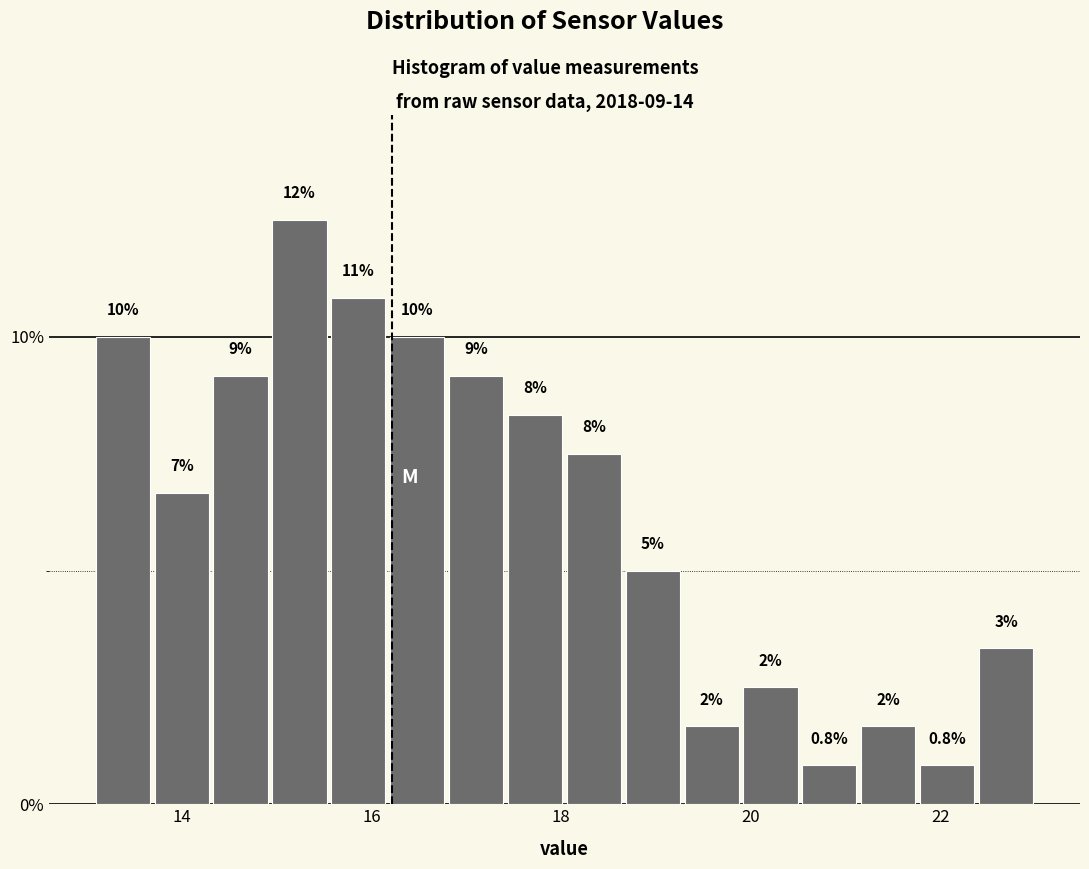

Read against the x-axis, roughly where is the centre of the tallest bar?

15.2